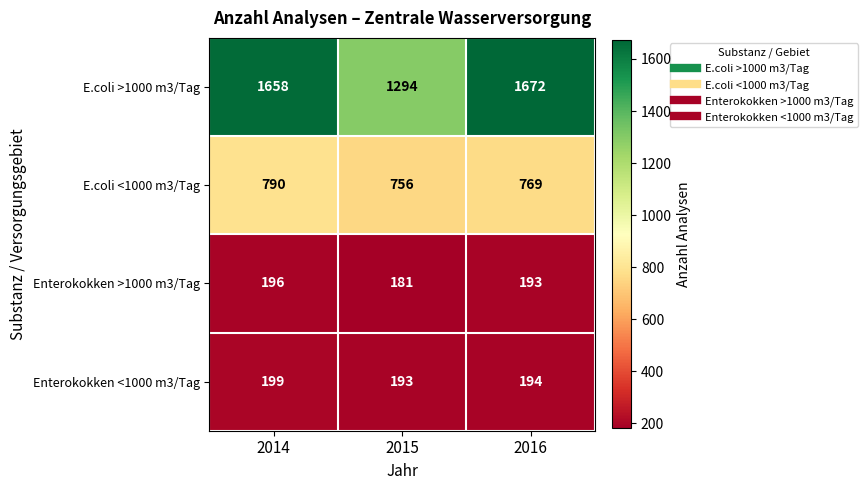

At which label does E.coli >1000 m3/Tag reach its minimum?

2015